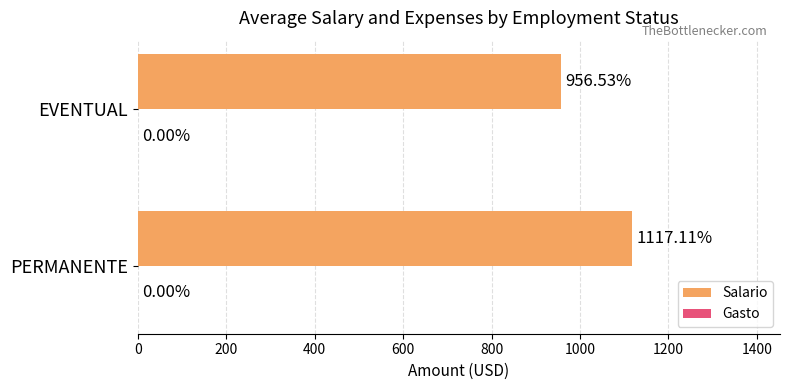

List the labels in order of value, largest first.

PERMANENTE, EVENTUAL